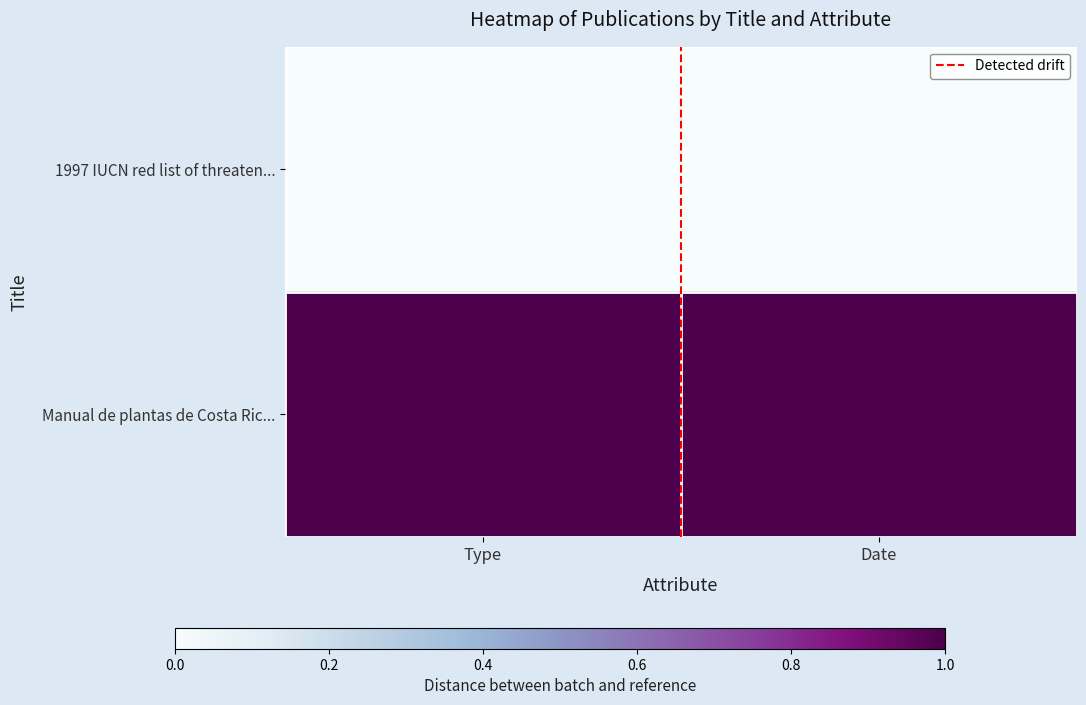

At how many categories does at least one series exceed 0?

2